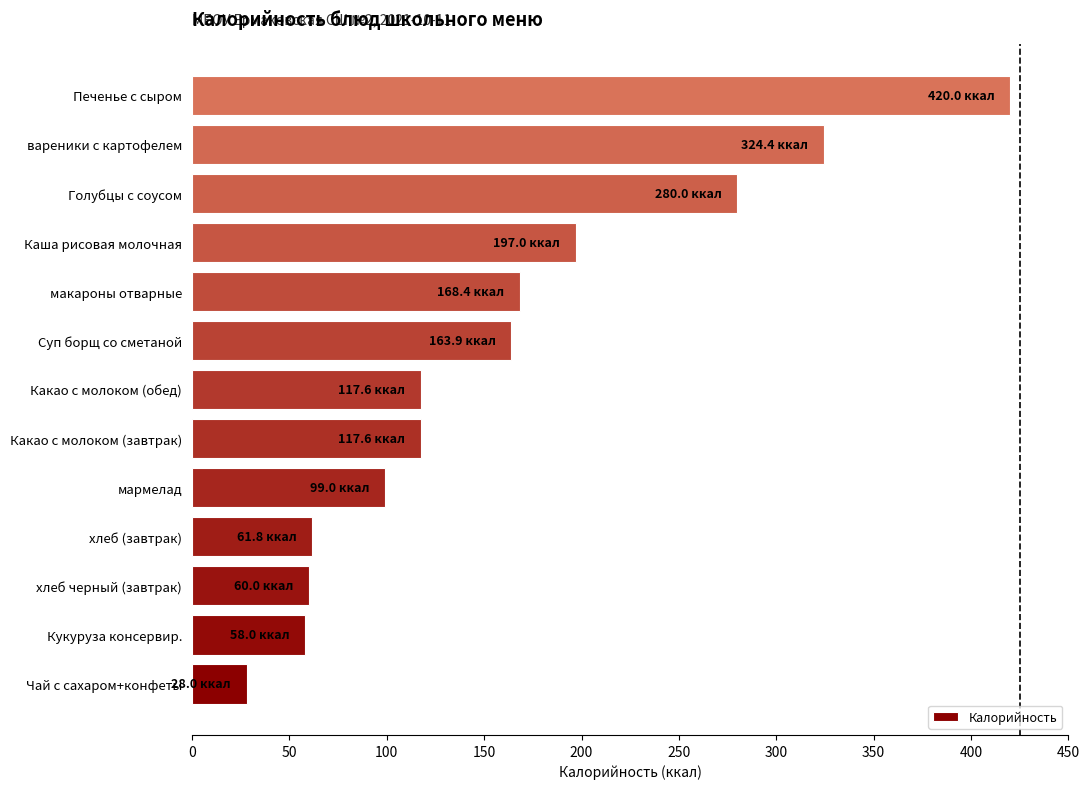

Between макароны отварные and хлеб черный (завтрак), which is larger?

макароны отварные